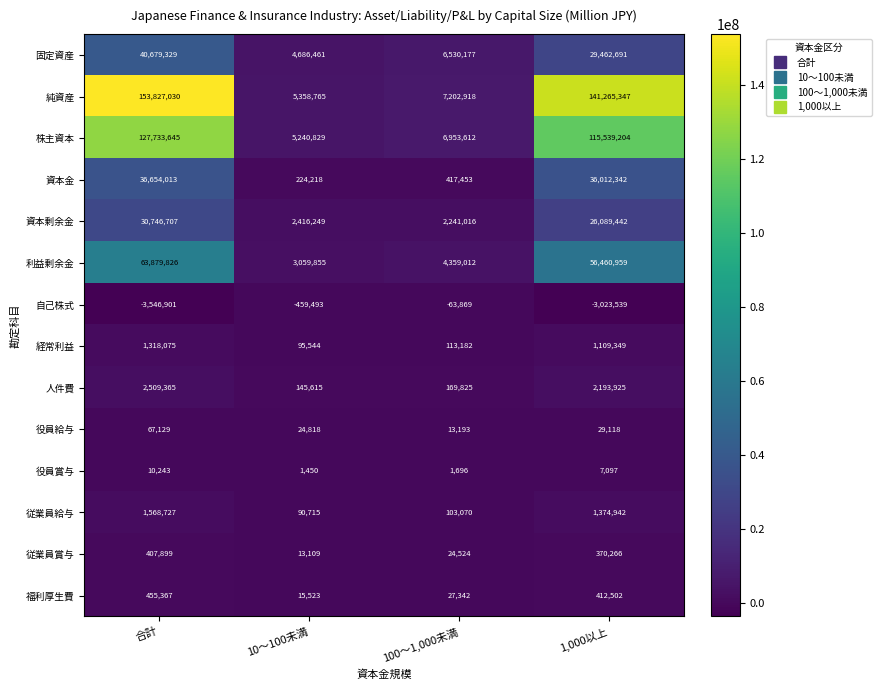

At 100～1,000未満, list the series in order from smallest to largest.

自己株式, 役員賞与, 役員給与, 従業員賞与, 福利厚生費, 従業員給与, 経常利益, 人件費, 資本金, 資本剰余金, 利益剰余金, 固定資産, 株主資本, 純資産